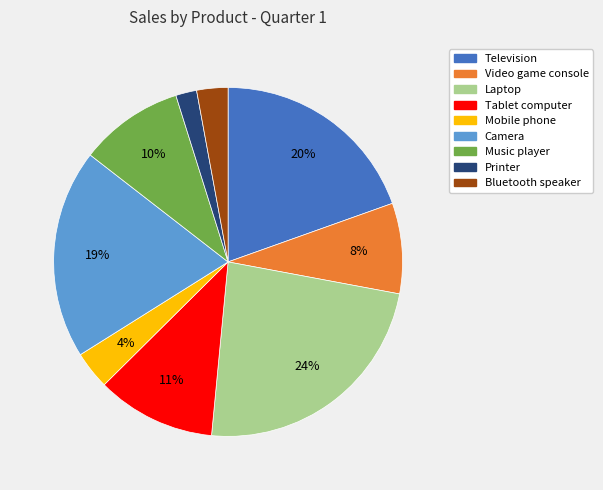

To the nearest percent, what percentage of the pie is Bluetooth speaker?

3%